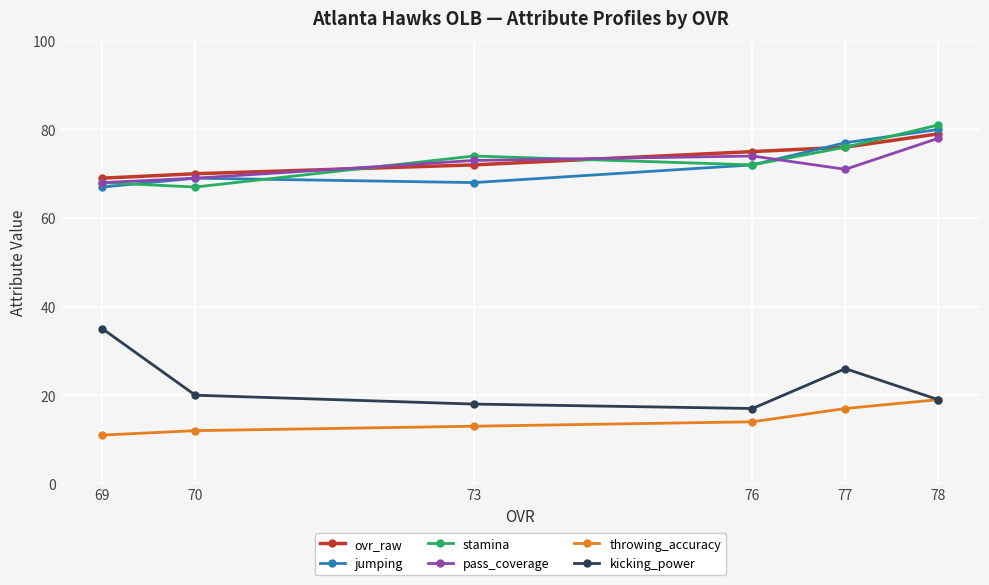

What value does the kicking_power series have at 69, to the nearest 5?

35